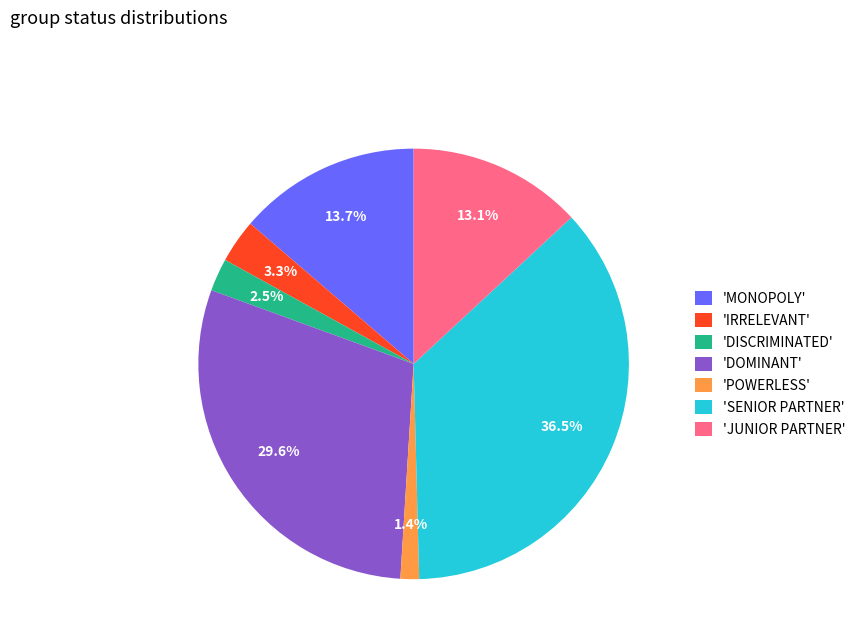

Approximately how many times larger is the value at 'SENIOR PARTNER' compared to 'JUNIOR PARTNER'?

2.8